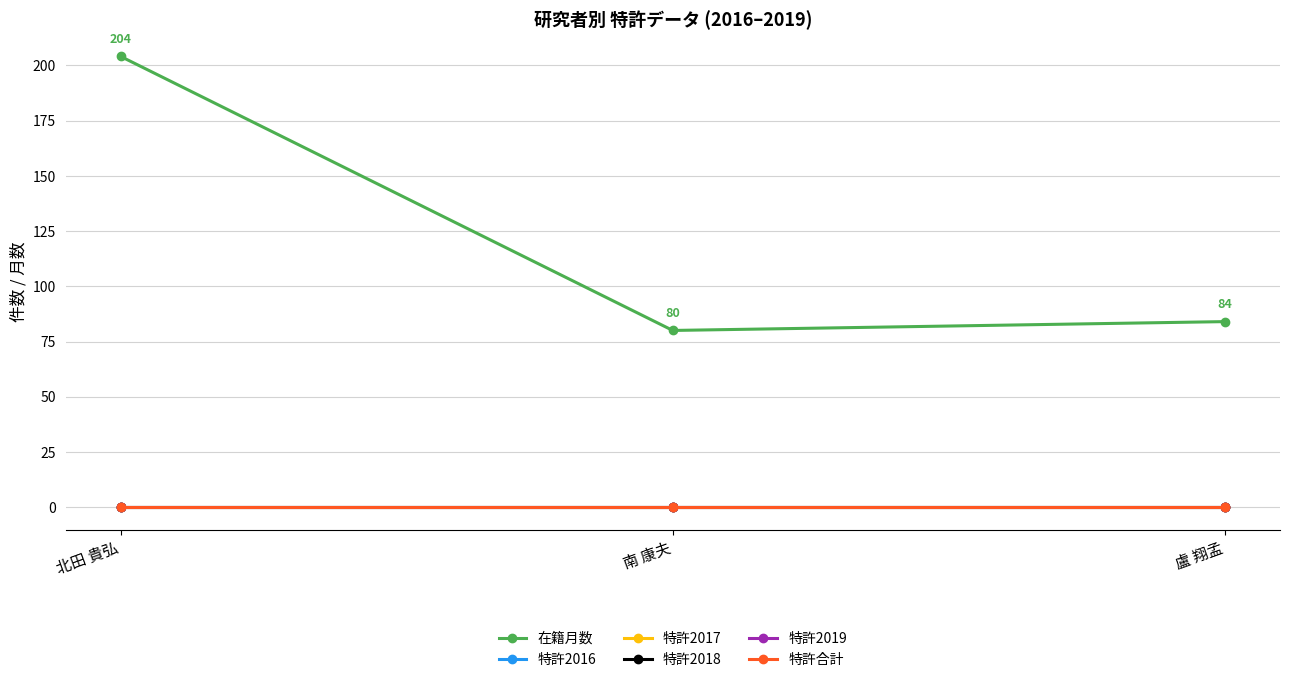

What is the label of the 1st point from the right?

盧 翔孟